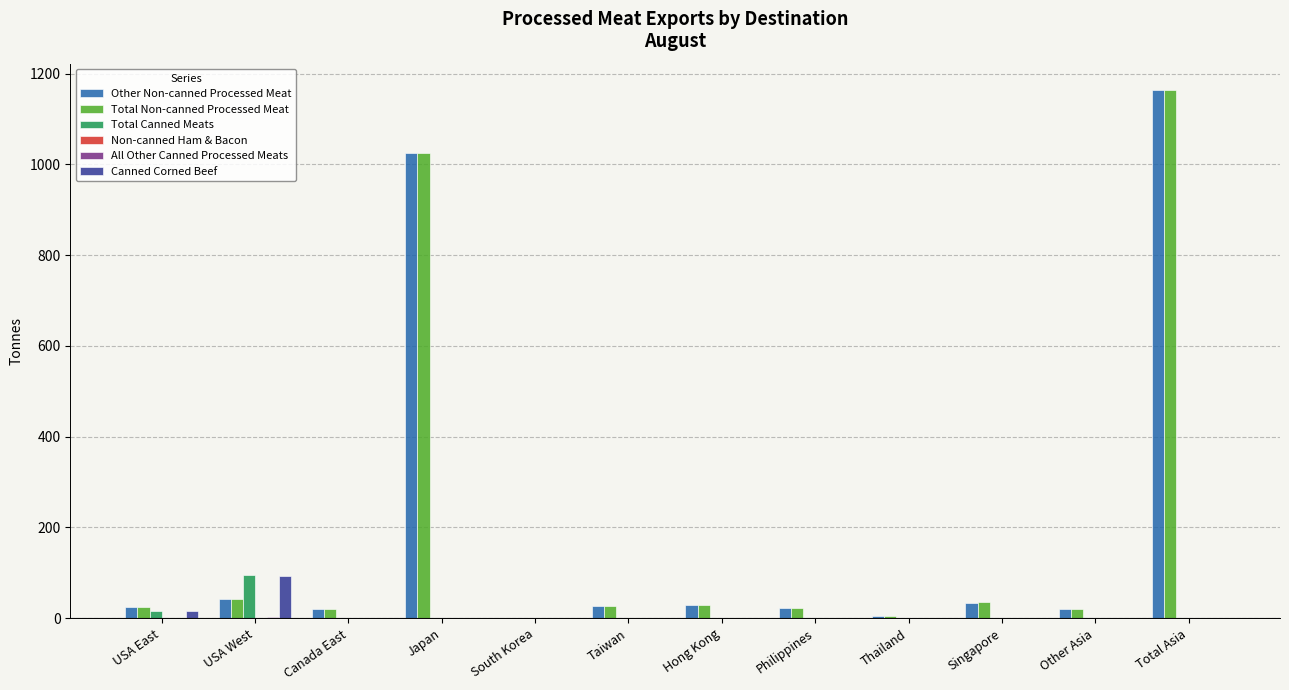

The value of Total Canned Meats at South Korea is -48.7. True or false?

False